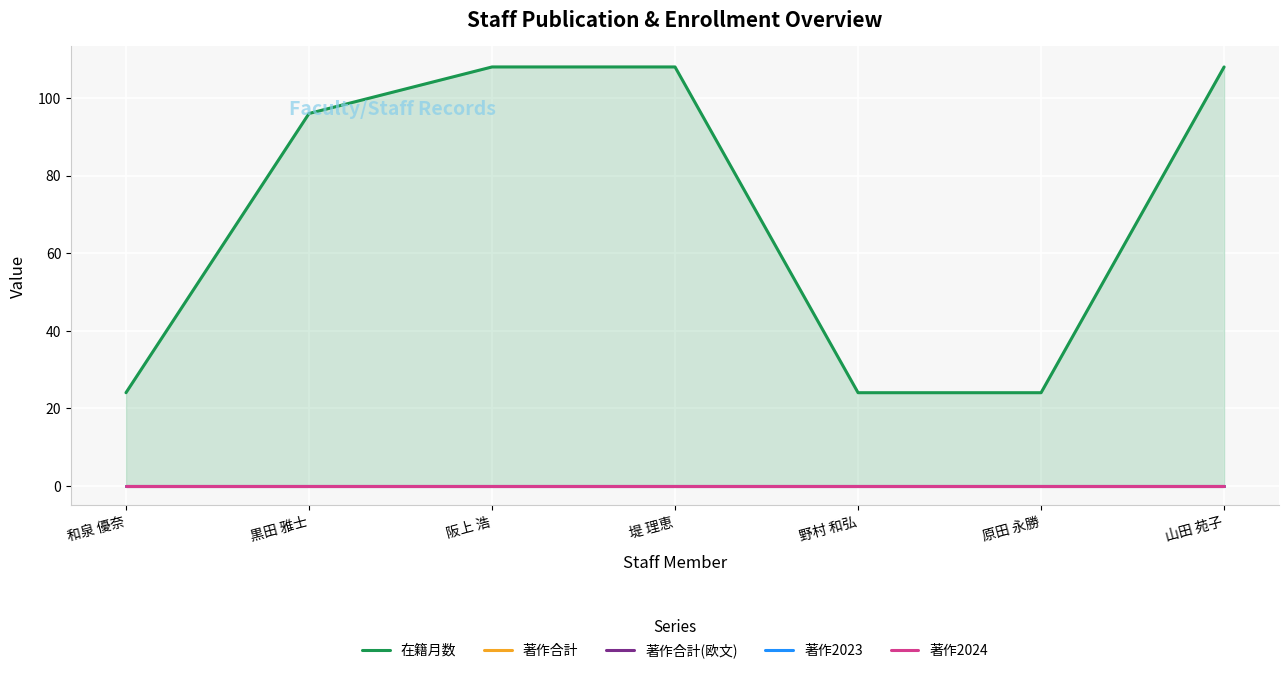

What position from the right is 原田 永勝?

2